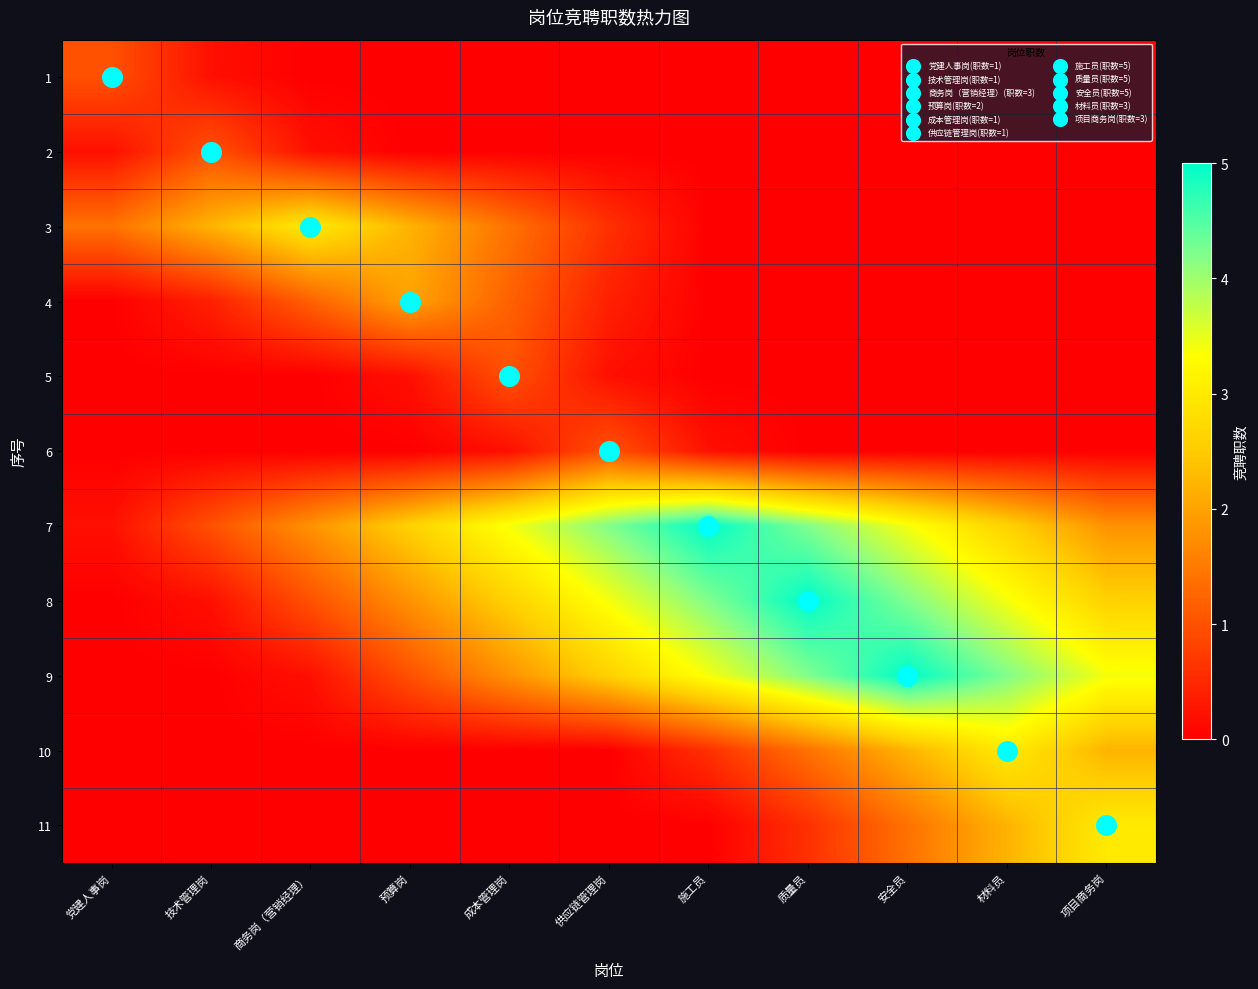

Is the value of 3 at 安全员 greater than the value of 8 at 成本管理岗?

No